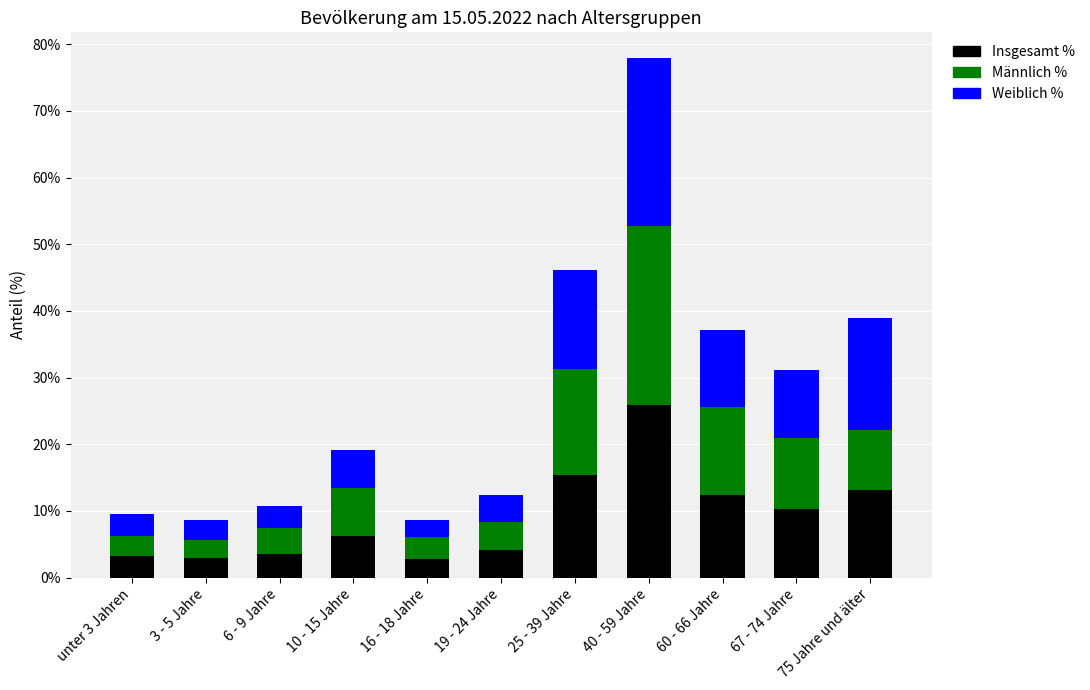

The value of Insgesamt % at 10 - 15 Jahre is 6.3. True or false?

True